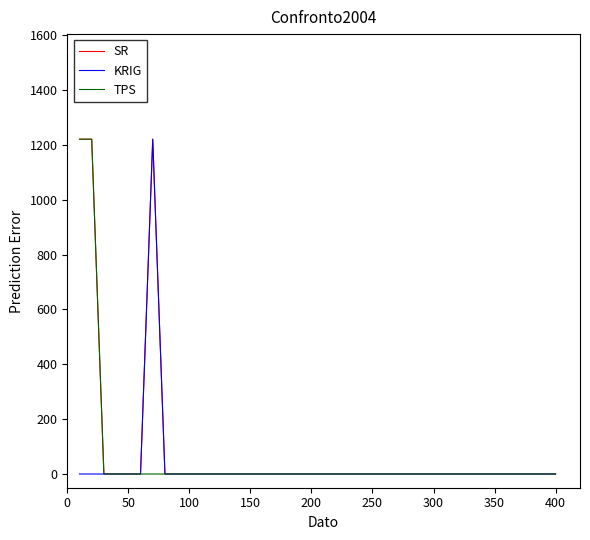

What is the maximum value for SR?

1221